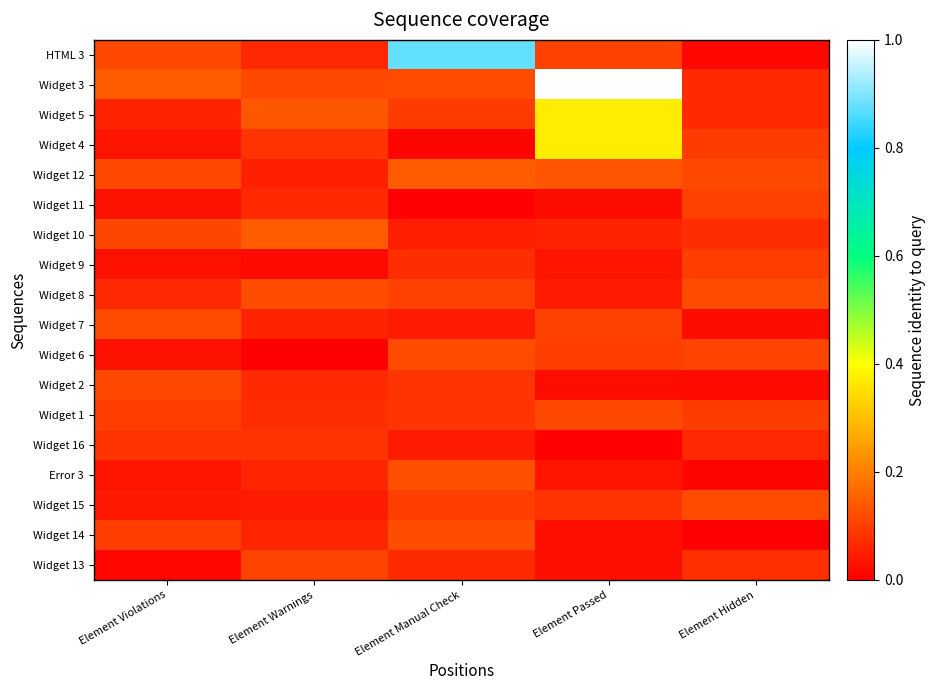

What is the difference between the highest and lowest values at Element Hidden?

0.1